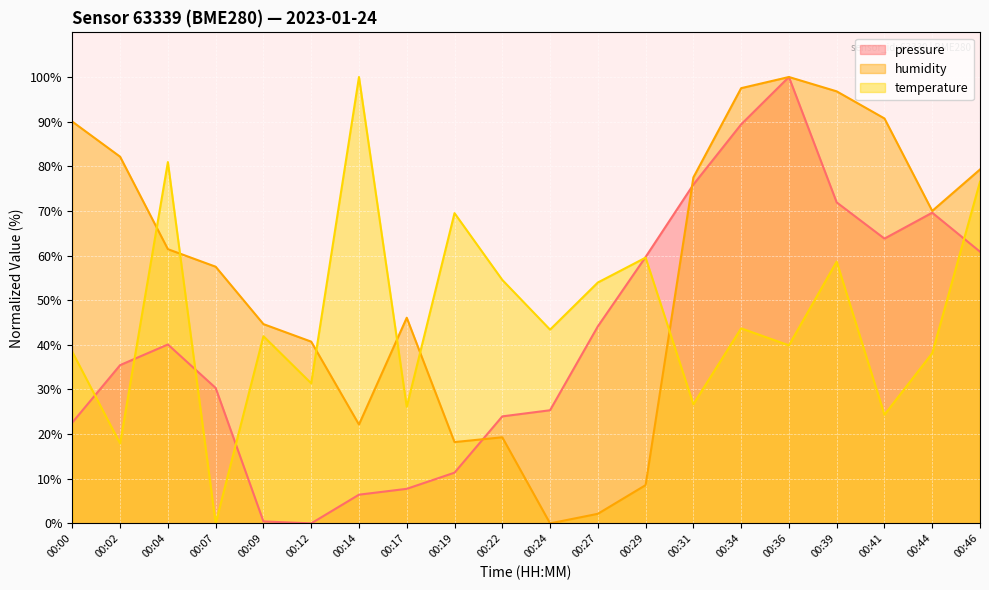

List the series in order of their overall mean, lowest first.

pressure, temperature, humidity